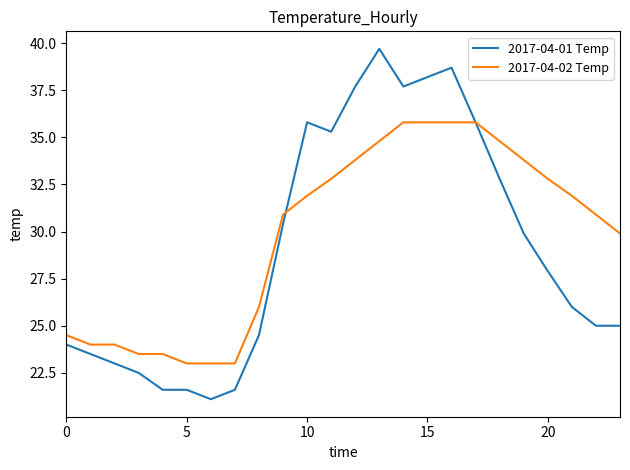

What is the maximum value shown in the chart?

39.7